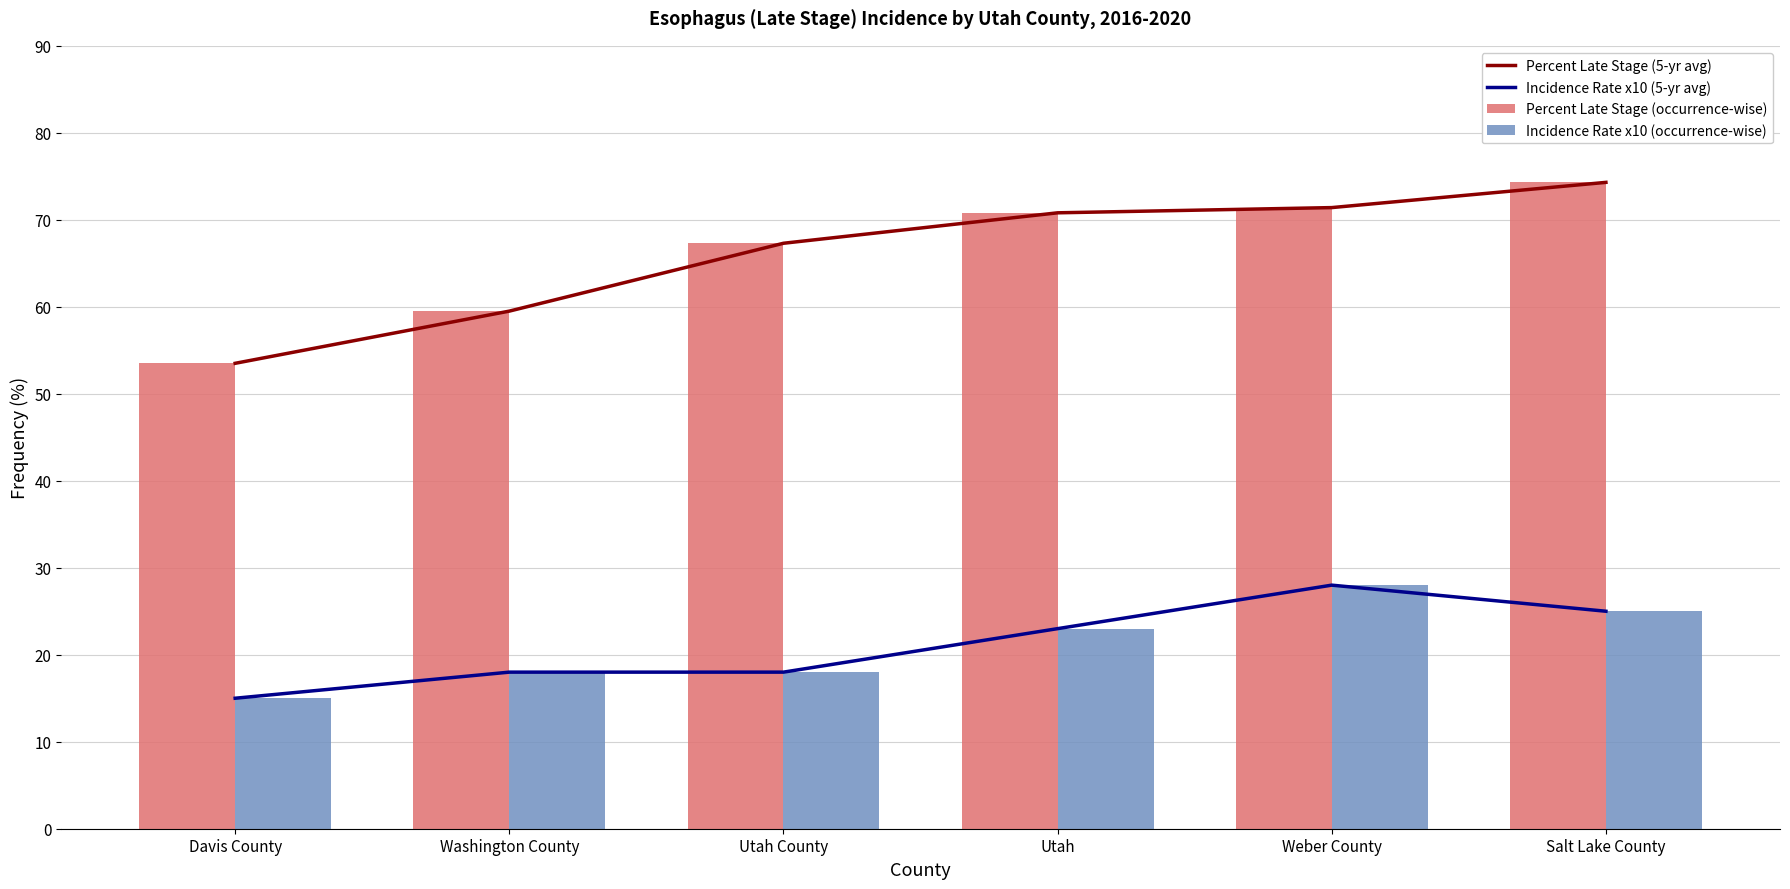

Which has a higher value, Salt Lake County or Weber County?

Salt Lake County